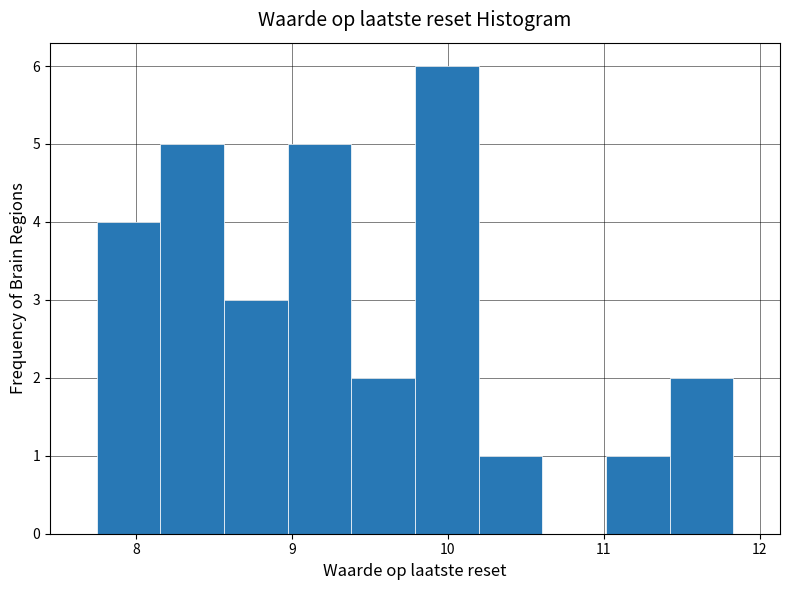

Reading left to right, list every bar in this chart as the range it spans on the x-axis followed by its height. Neither the bar edges nor the heights are printed on the chart, so give them approximately, as read against the axes.

7.8 to 8.2: 4
8.2 to 8.6: 5
8.6 to 9.0: 3
9.0 to 9.4: 5
9.4 to 9.8: 2
9.8 to 10.2: 6
10.2 to 10.6: 1
10.6 to 11.0: 0
11.0 to 11.4: 1
11.4 to 11.8: 2